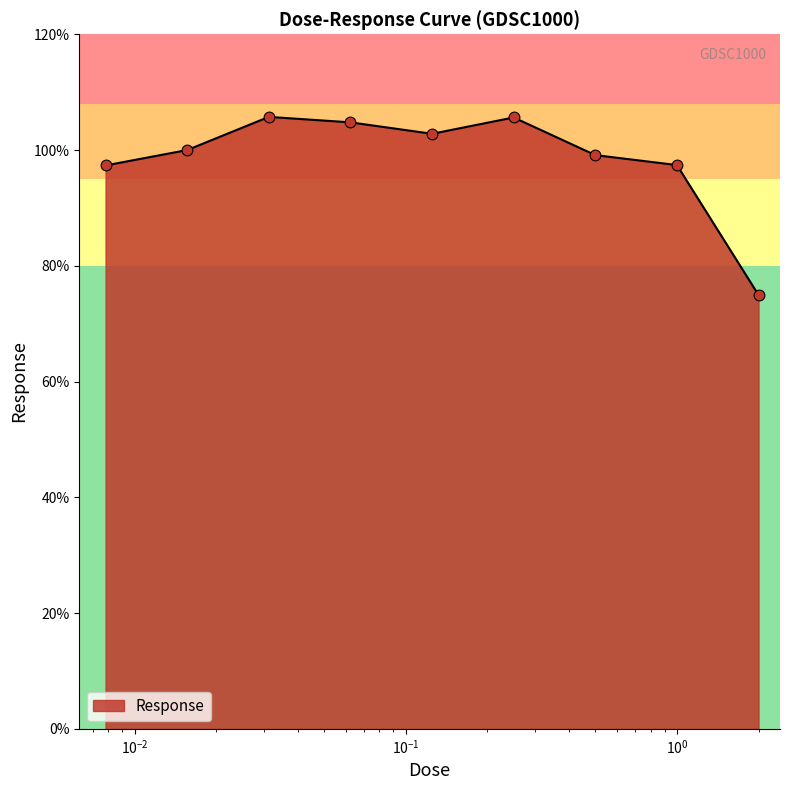

What is the difference between the maximum and minimum values?

30.8